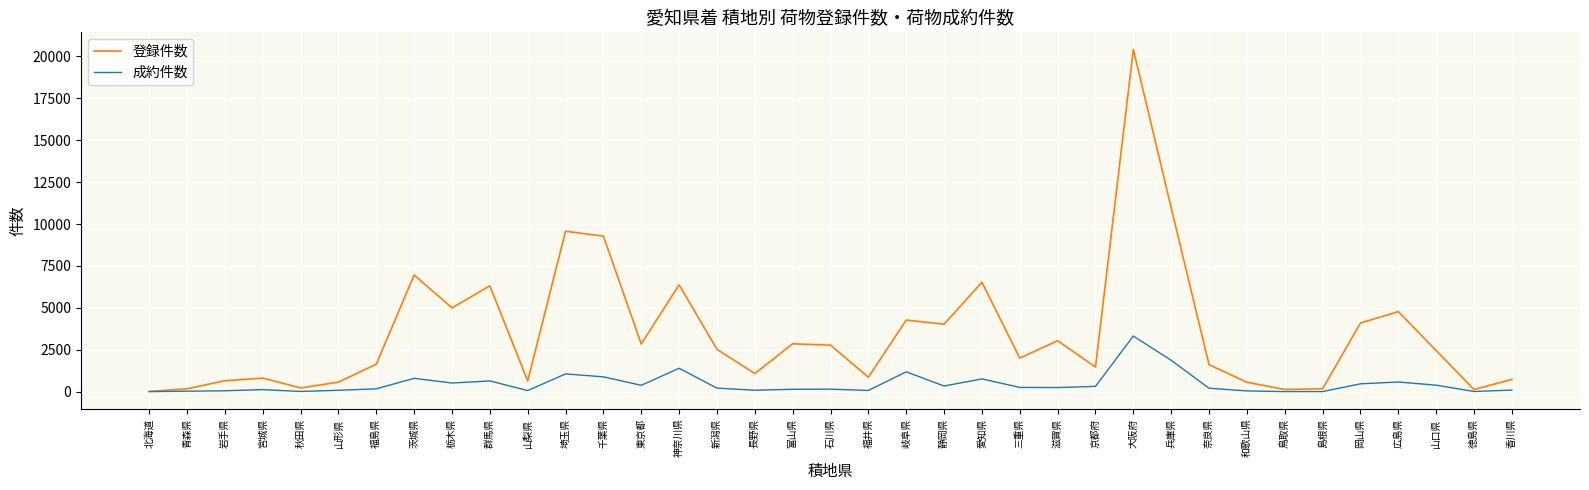

How many lines are shown in the chart?

2